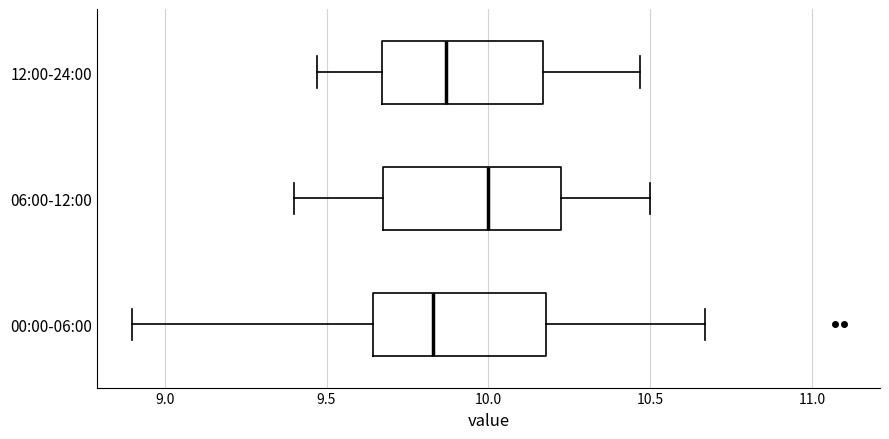

Reading bottom to top, transcribe this box plot: for each box, give where its median line is, the range the box spans, and where its two whiskers end, as read against the x-axis. The values are not printed on the chart, so give them approximately, as read against the axis.

00:00-06:00: median 9.85, box 9.65 to 10.20, whiskers 8.90 to 10.65
06:00-12:00: median 10.00, box 9.70 to 10.25, whiskers 9.40 to 10.50
12:00-24:00: median 9.85, box 9.65 to 10.15, whiskers 9.45 to 10.45